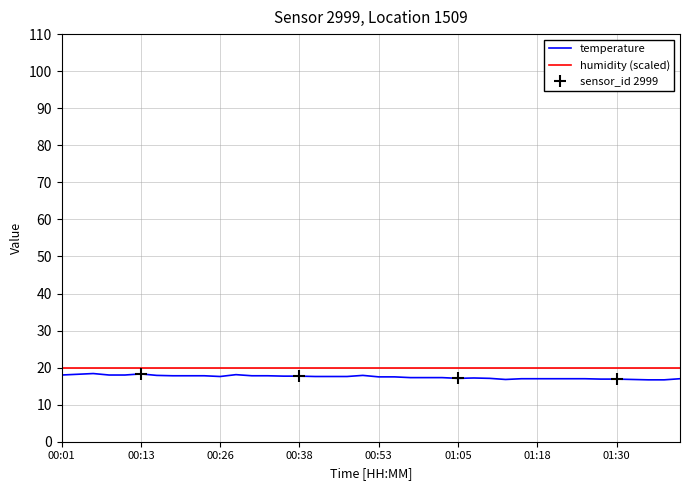

Which series has the widest spread of values?

temperature